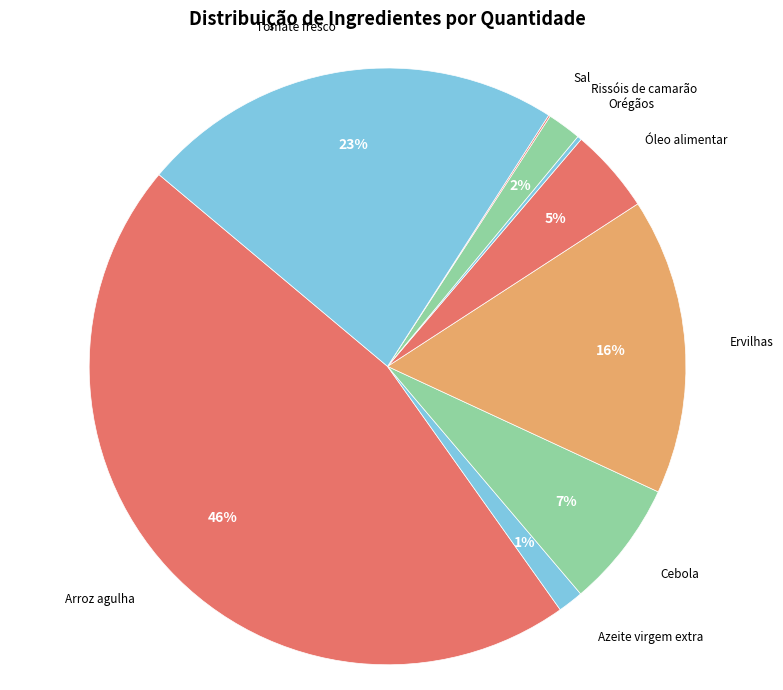

Approximately how many times larger is the value at Ervilhas compared to Cebola?

2.3